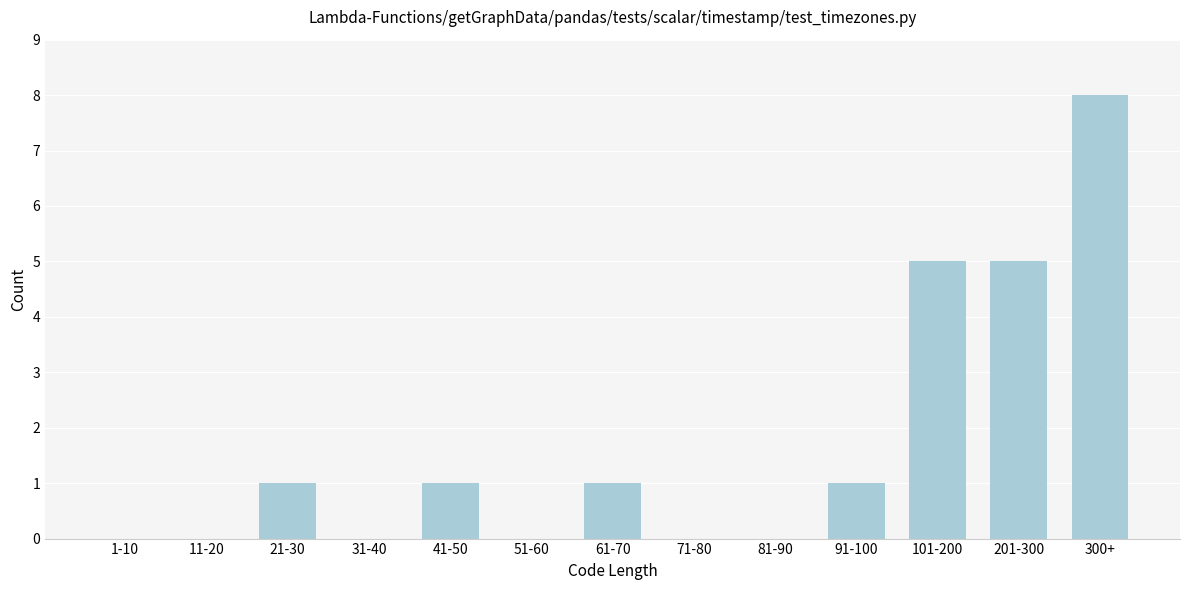

Reading left to right, extract all data points from this chart.

1-10=0	11-20=0	21-30=1	31-40=0	41-50=1	51-60=0	61-70=1	71-80=0	81-90=0	91-100=1	101-200=5	201-300=5	300+=8